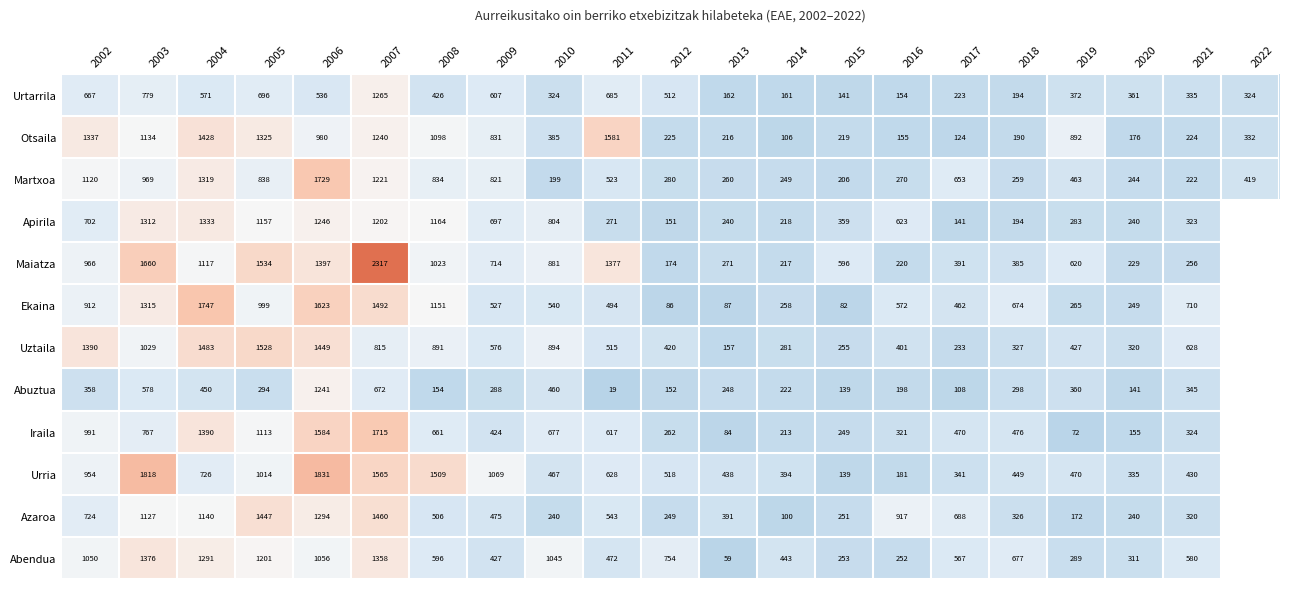

What is the difference between the highest and lowest values at 2006?

1295